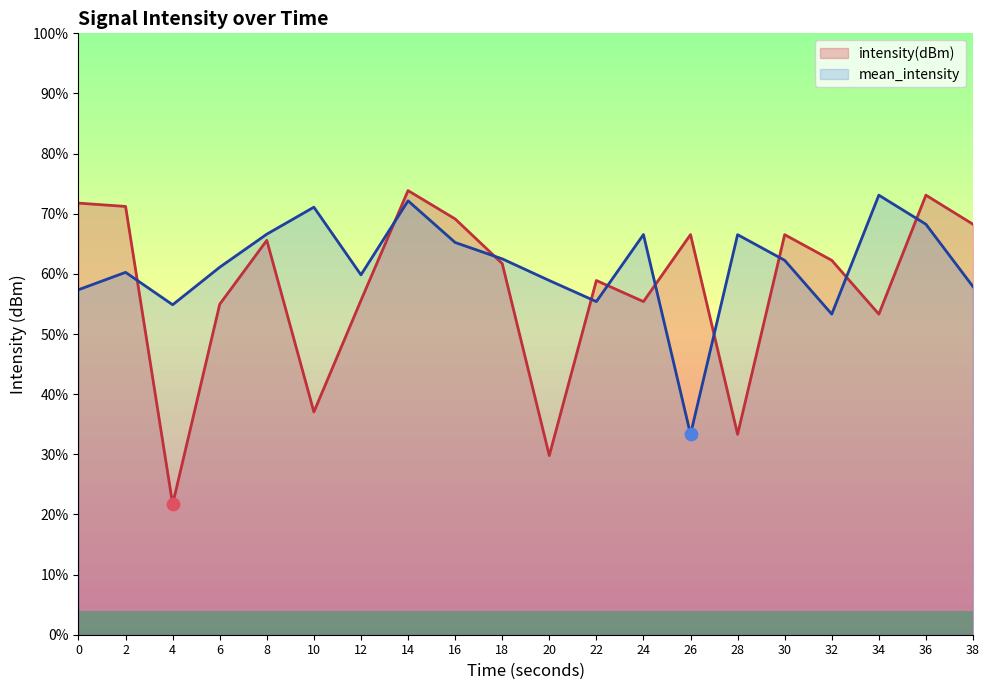

Which series has the largest total across all categories?

mean_intensity